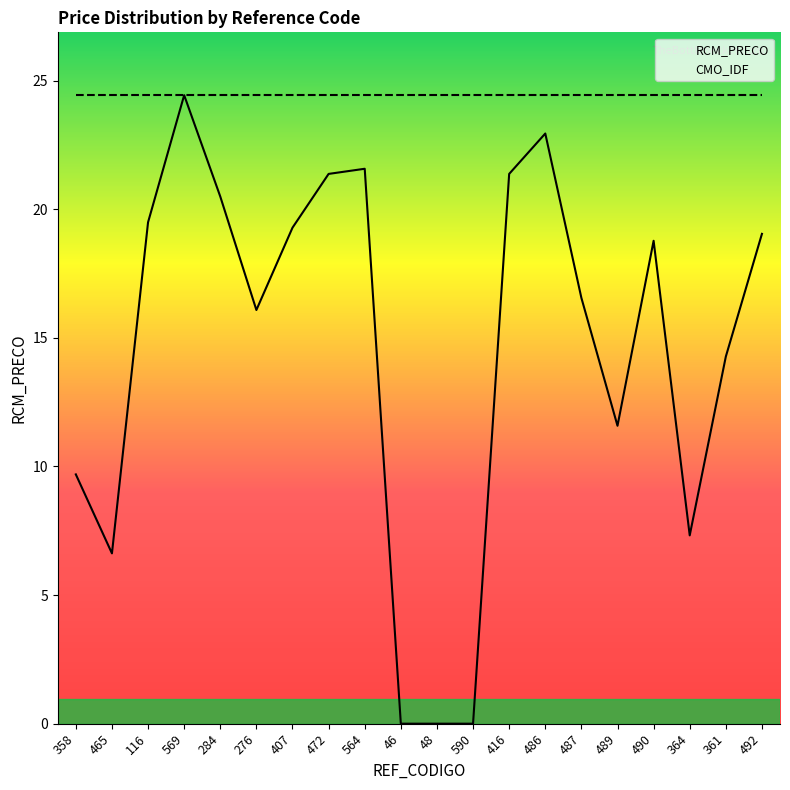

Which series has the largest total across all categories?

CMO_IDF